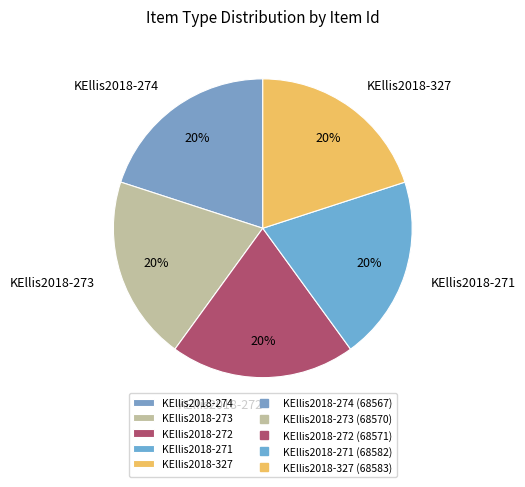

True or false: KEllis2018-274 accounts for 20% of the total.

True